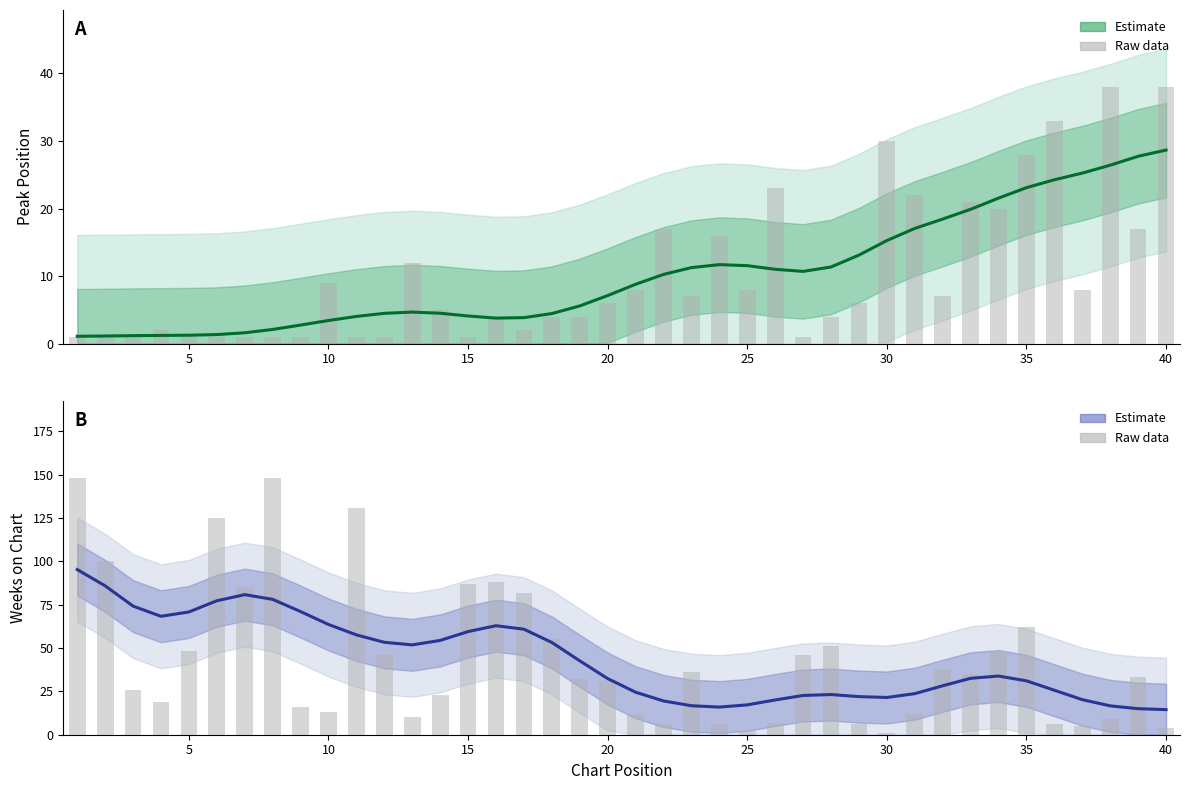

List the series in order of their overall mean, highest first.

Estimate (Weeks on Chart), Estimate (Peak Position)